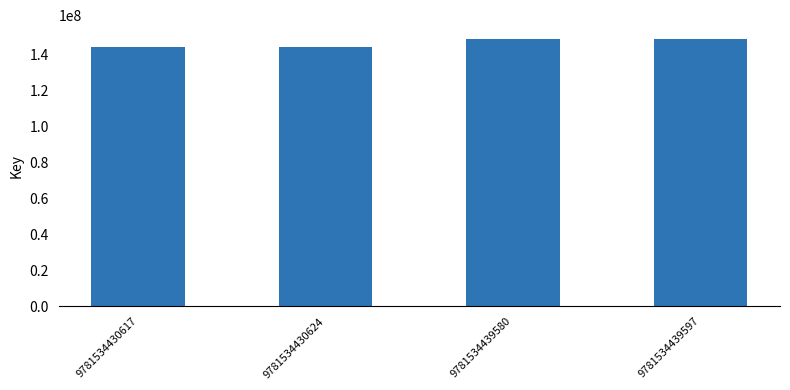

Reading left to right, what are all the values shown in this chart?

9781534430617=143665206	9781534430624=143665206	9781534439580=148569510	9781534439597=148569510